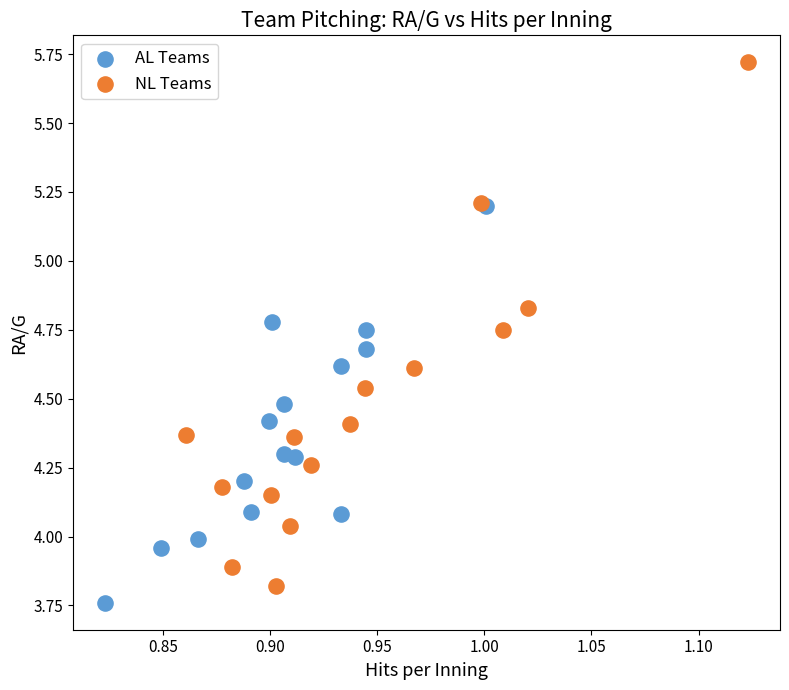

Which series has the widest spread of Y values?

NL Teams